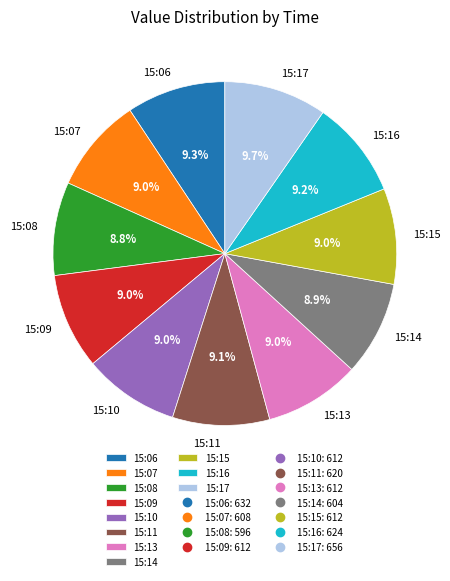

To the nearest percent, what portion does 15:17 represent?

10%